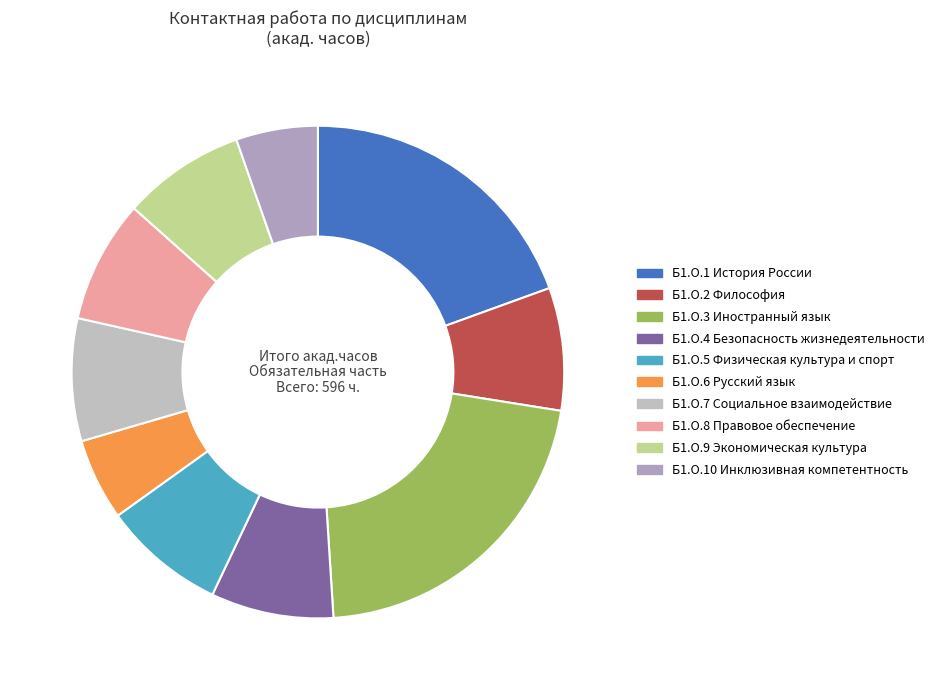

Which slice is the largest?

Б1.О.3 Иностранный язык